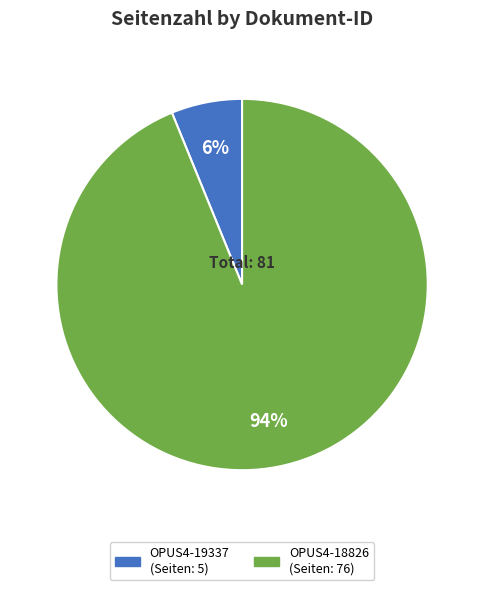

Combined, do OPUS4-19337 and OPUS4-18826 account for over 50%?

Yes